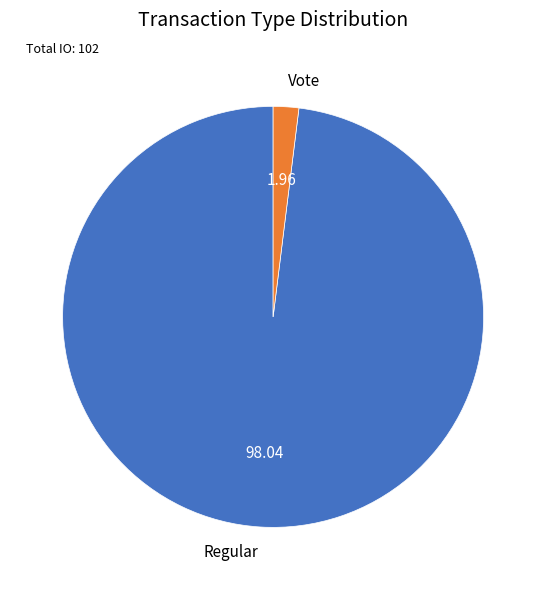

Do Regular and Vote together represent more than half of the pie?

Yes